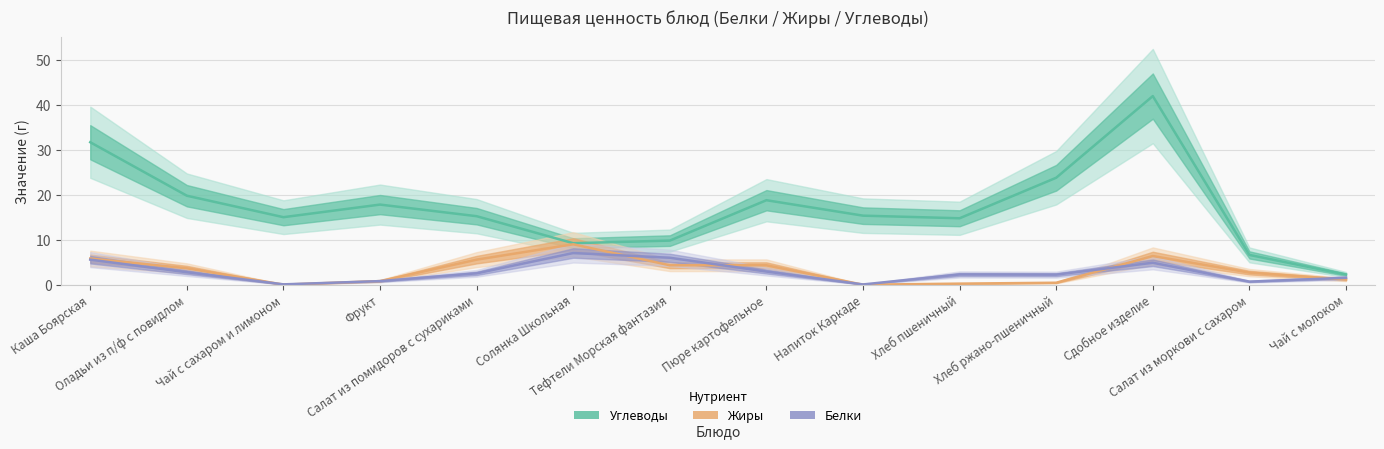

What is the approximate value of Белки at Фрукт?

0.8